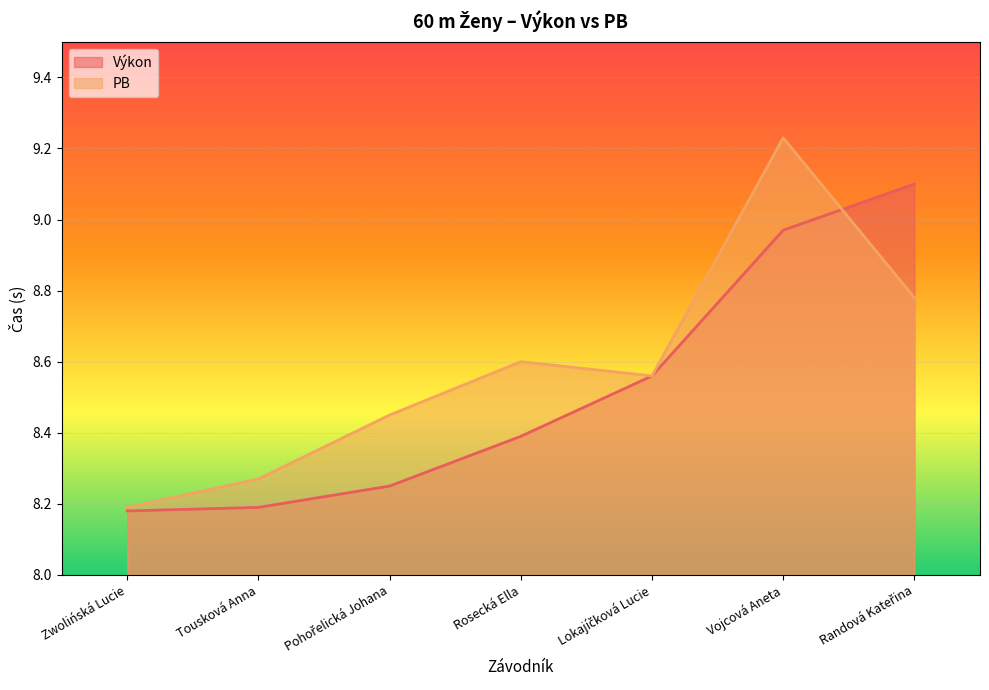

Reading left to right, what are all the values shown in this chart?

Výkon: Zwolińská Lucie=8.2	Tousková Anna=8.2	Pohořelická Johana=8.2	Rosecká Ella=8.4	Lokajíčková Lucie=8.6	Vojcová Aneta=9.0	Randová Kateřina=9.1
PB: Zwolińská Lucie=8.2	Tousková Anna=8.3	Pohořelická Johana=8.4	Rosecká Ella=8.6	Lokajíčková Lucie=8.6	Vojcová Aneta=9.2	Randová Kateřina=8.8